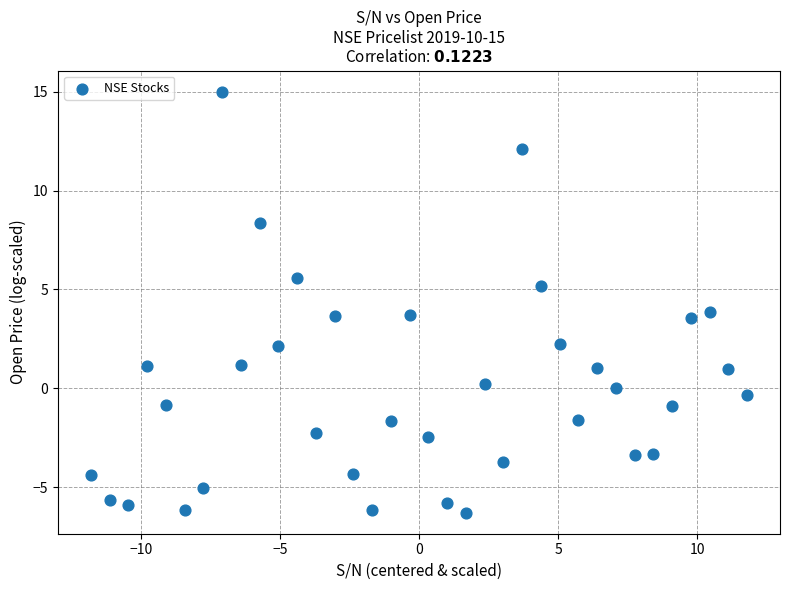

What is the range of Y values (max minus min)?

21.3